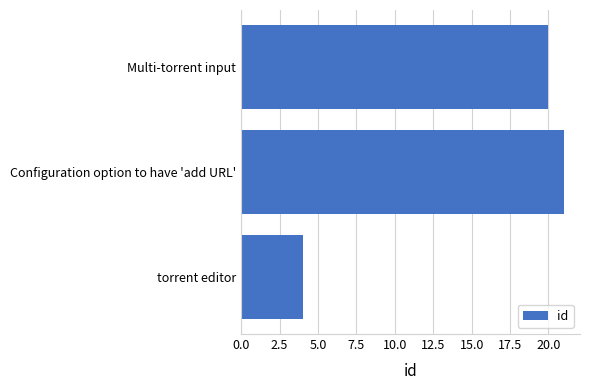

Approximately how many times larger is the value at Multi-torrent input compared to torrent editor?

5.0